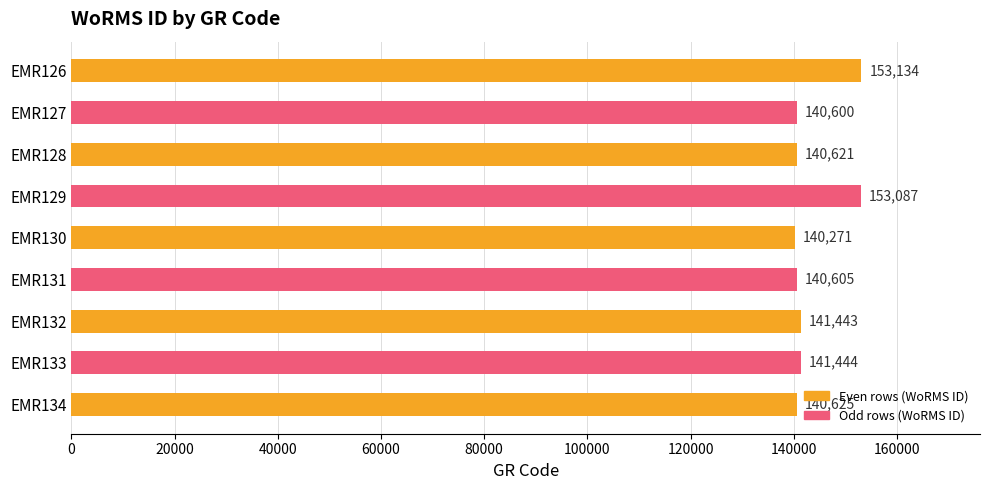

What is the change in value from EMR126 to EMR130?

-12863